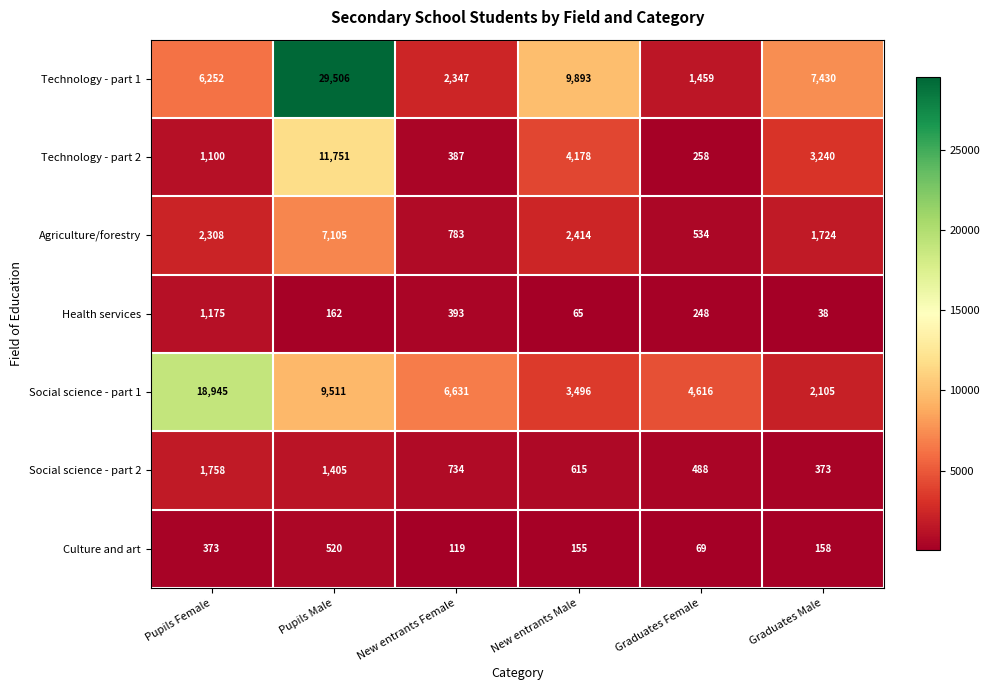

List the series in order of their peak value, lowest first.

Culture and art, Health services, Social science - part 2, Agriculture/forestry, Technology - part 2, Social science - part 1, Technology - part 1